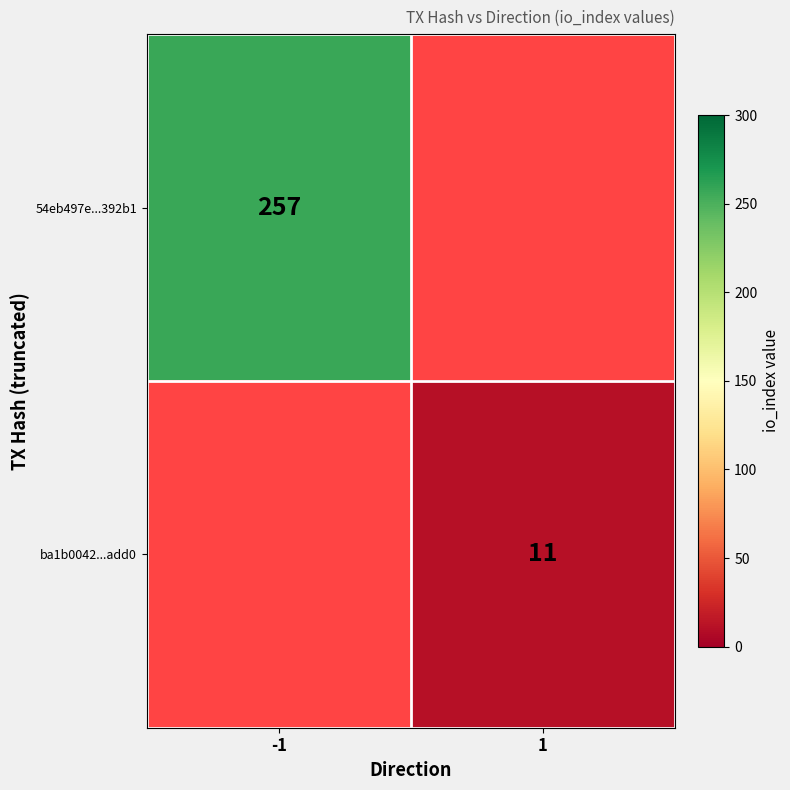

True or false: ba1b0042...add0 has a value of 7.0 at 1.

False